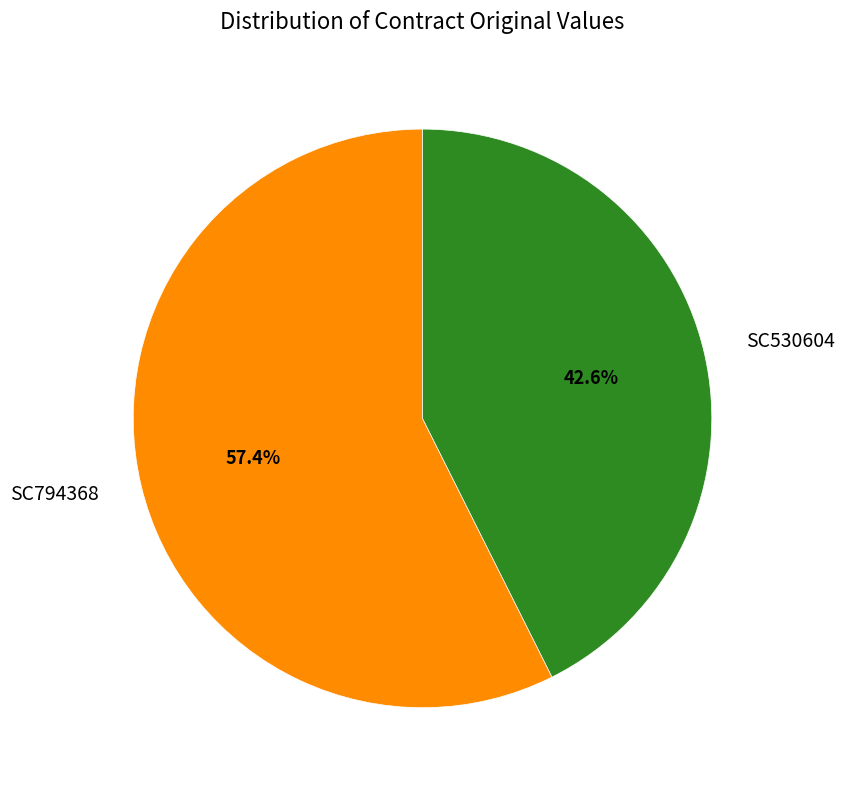

What is the total percentage of SC530604 and SC794368?

100.0%